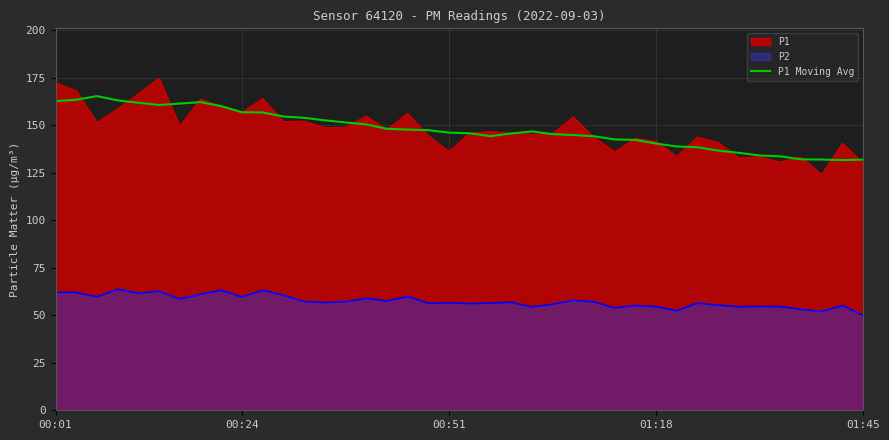

Between 13 and 28, which is larger?

13